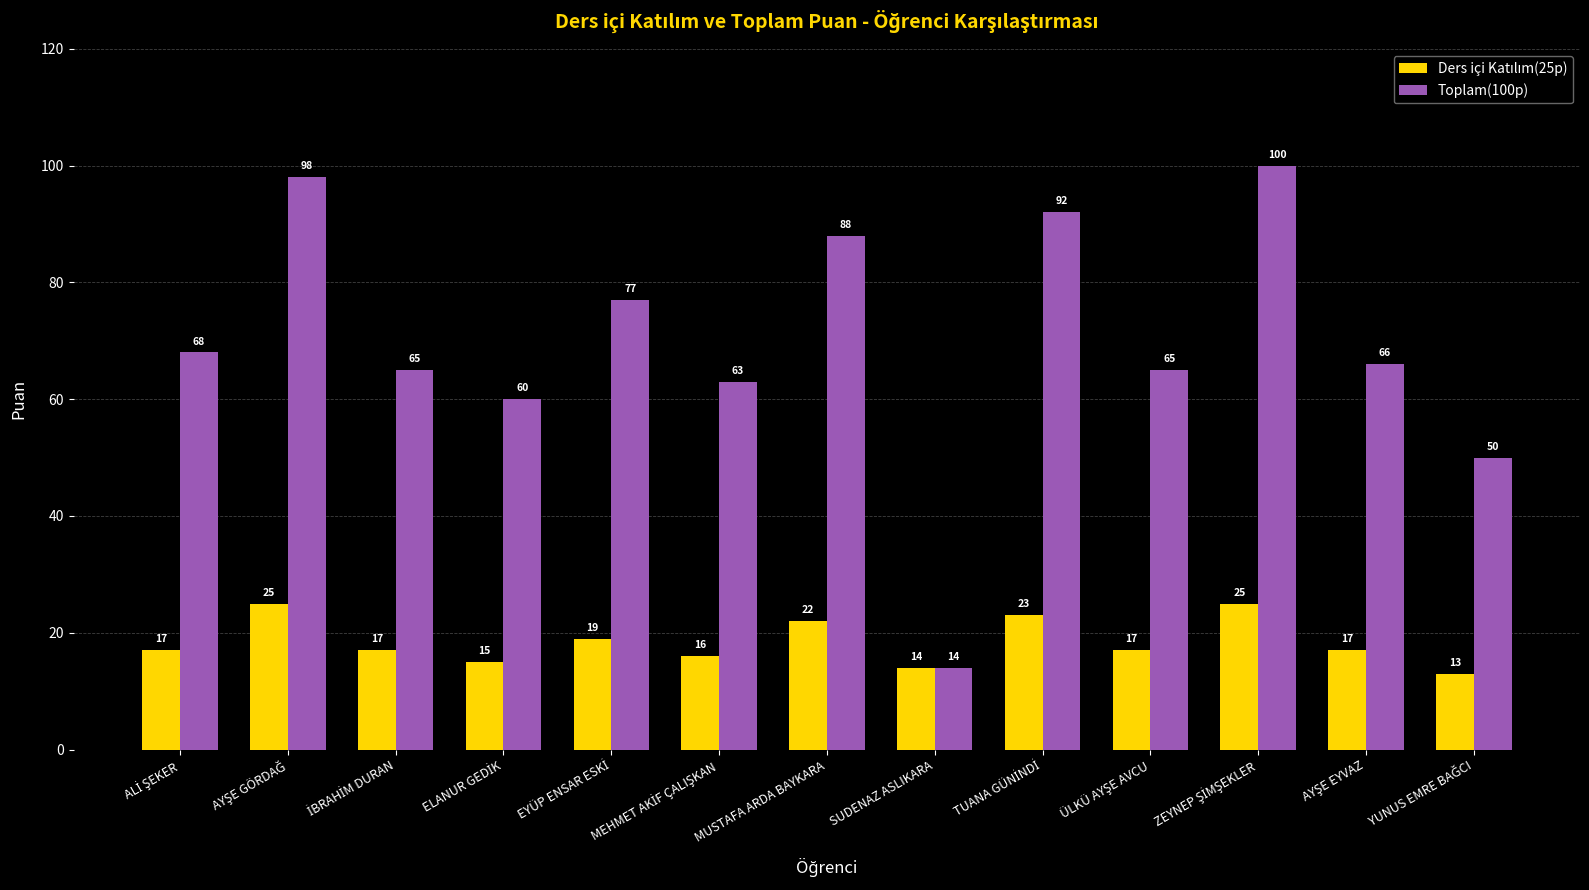

What is the smallest value displayed?

13